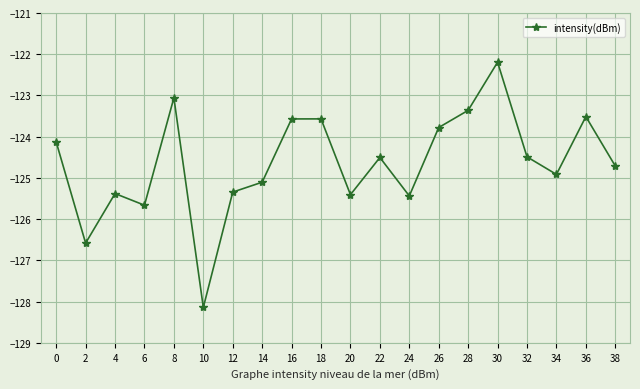

What is the approximate value at 26?

-123.8